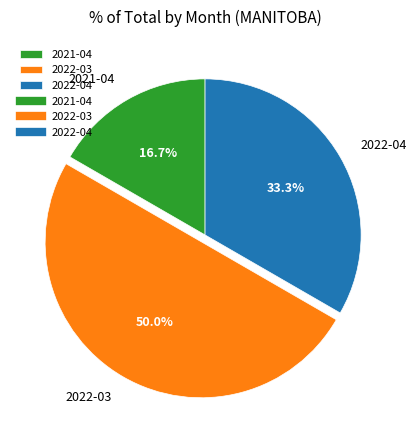

What is the ratio of the value at 2022-04 to the value at 2021-04?

2.0